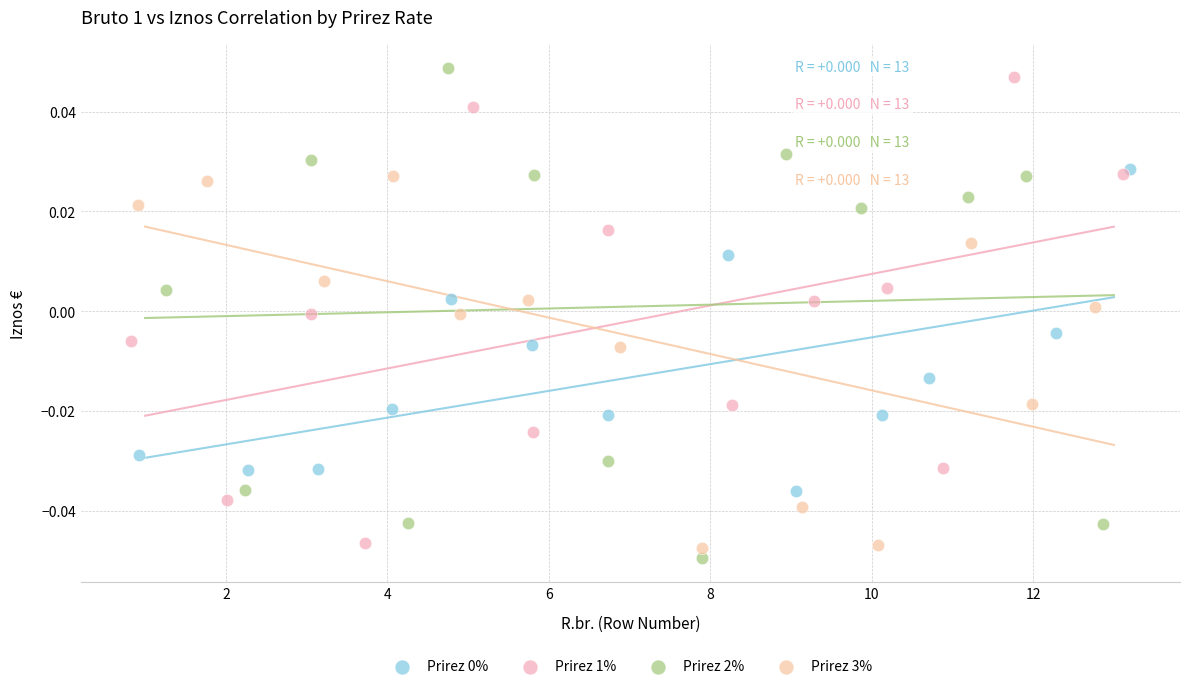

Which series contains the highest Y value?

Prirez 2%